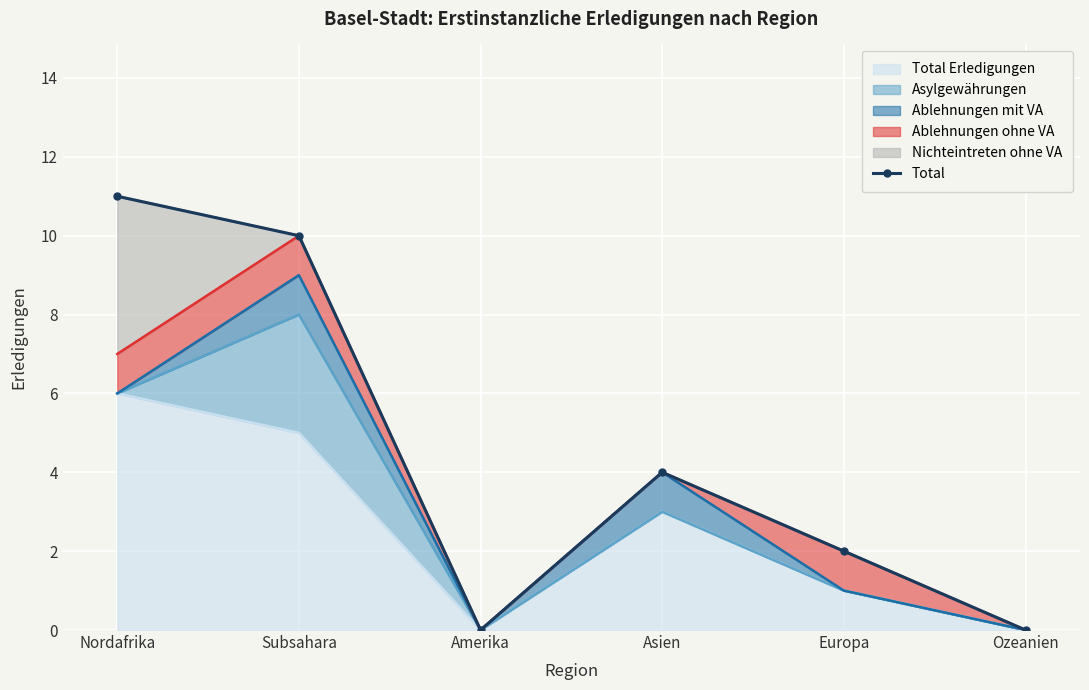

List the labels in order of value, largest first.

Nordafrika, Subsahara, Asien, Europa, Amerika, Ozeanien